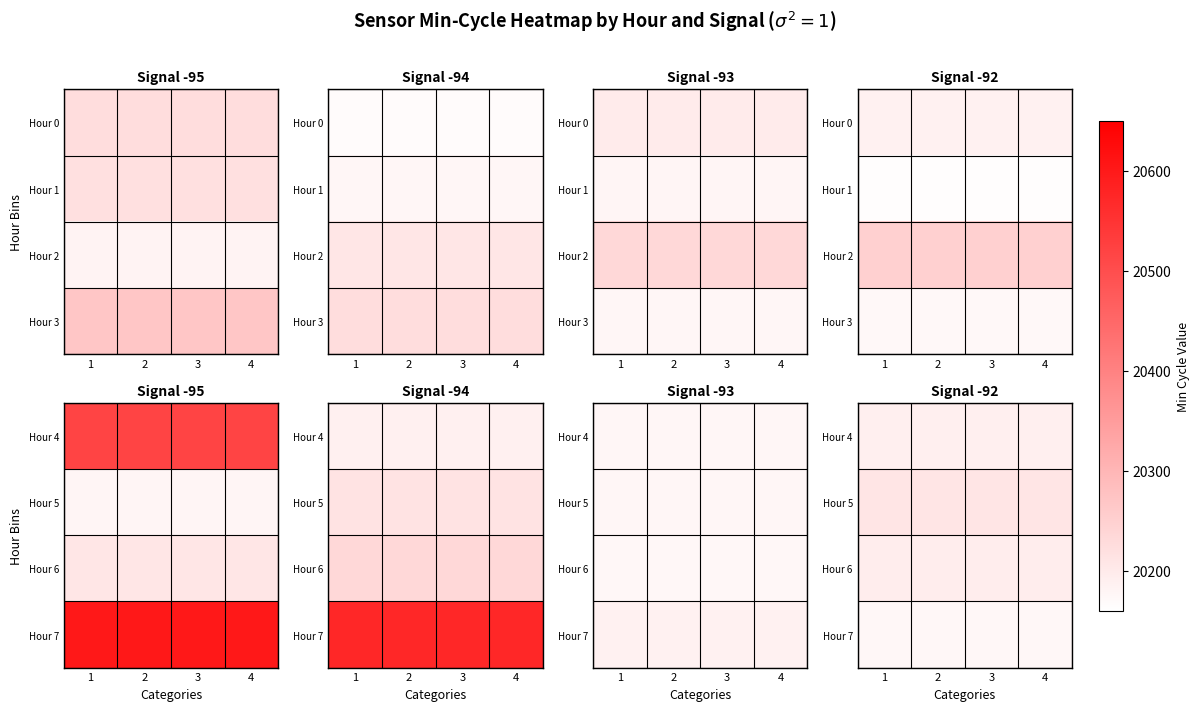

What is the average value of the Hour 4 series?

20191